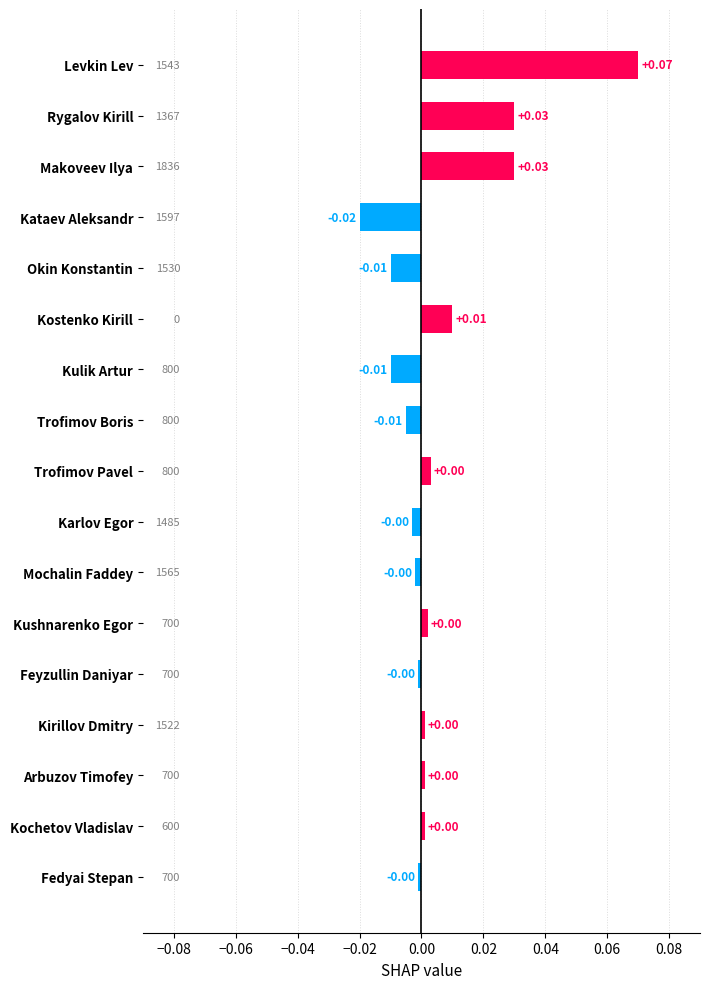

Which category has the lowest value across all series?

Kataev Aleksandr